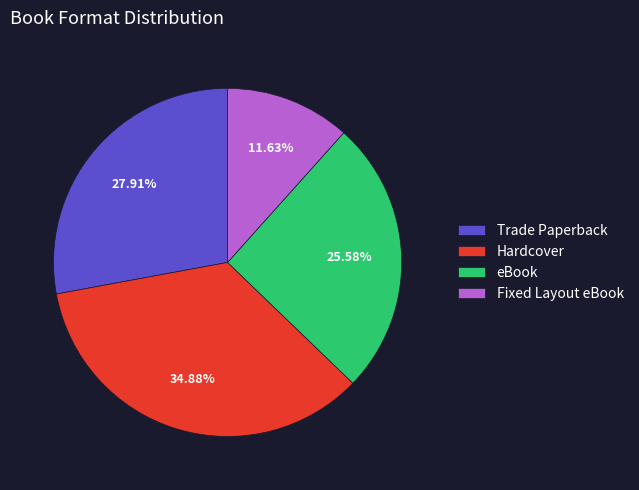

To the nearest percent, what is the average slice percentage?

25%